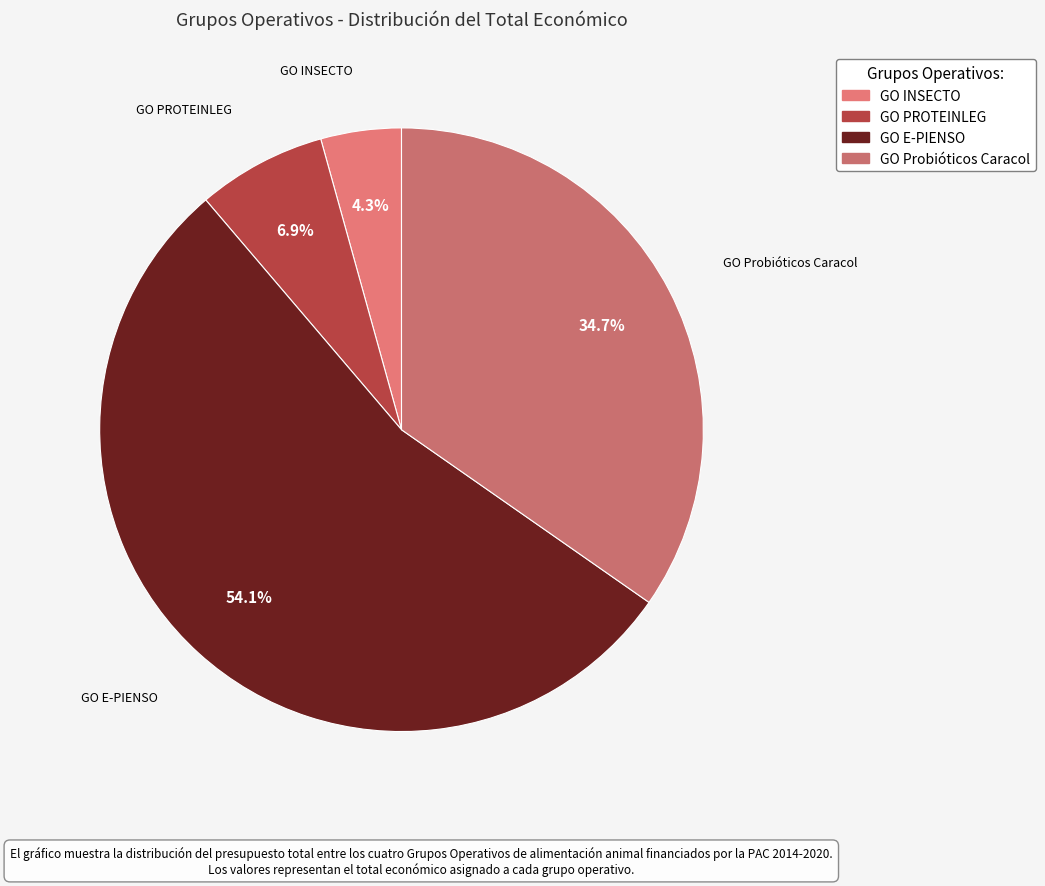

To the nearest percent, what is the average slice percentage?

25%